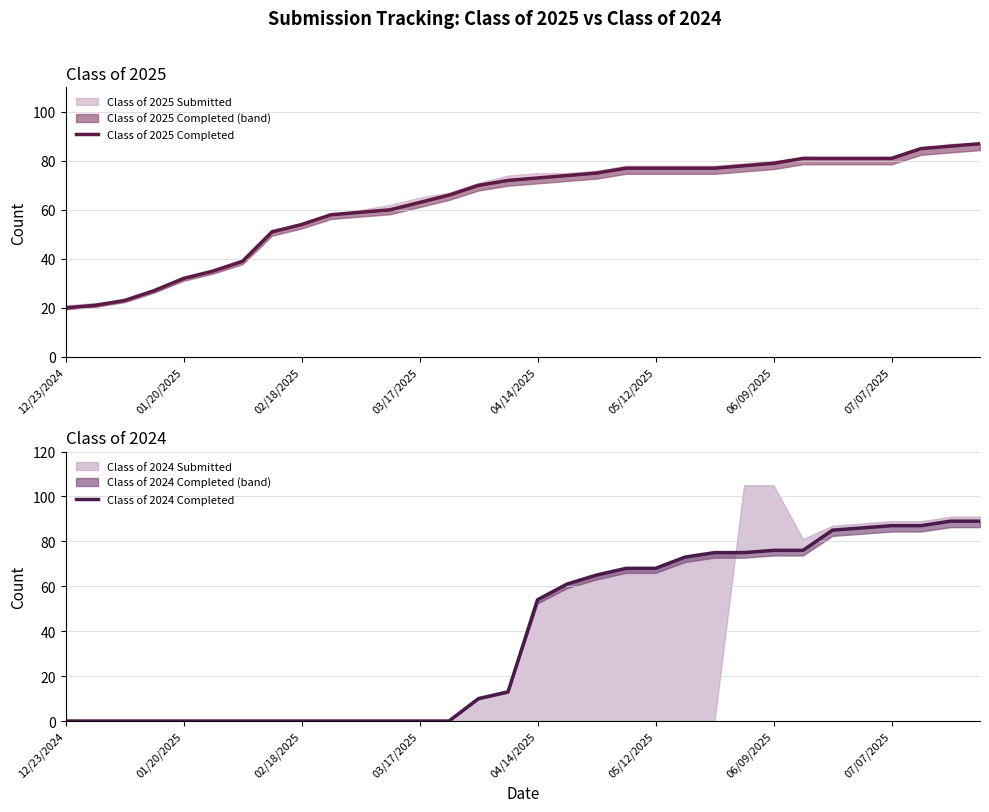

List the series in order of their overall mean, highest first.

Class of 2025 Completed, Class of 2024 Completed